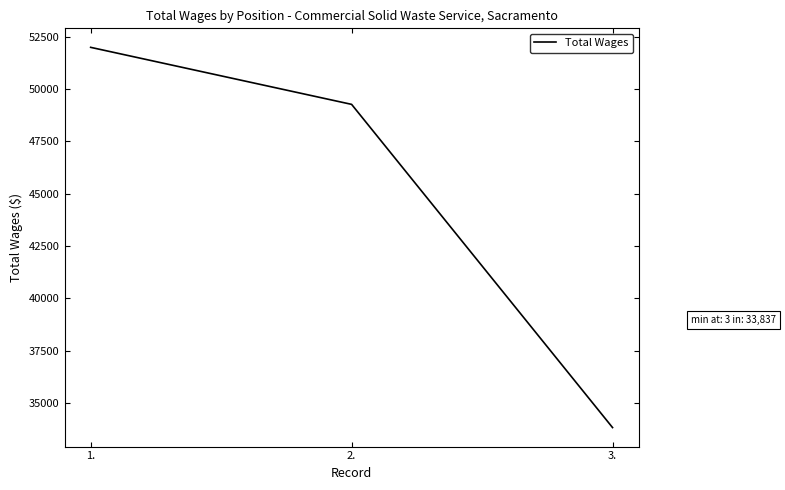

What is the greatest value displayed?

51988